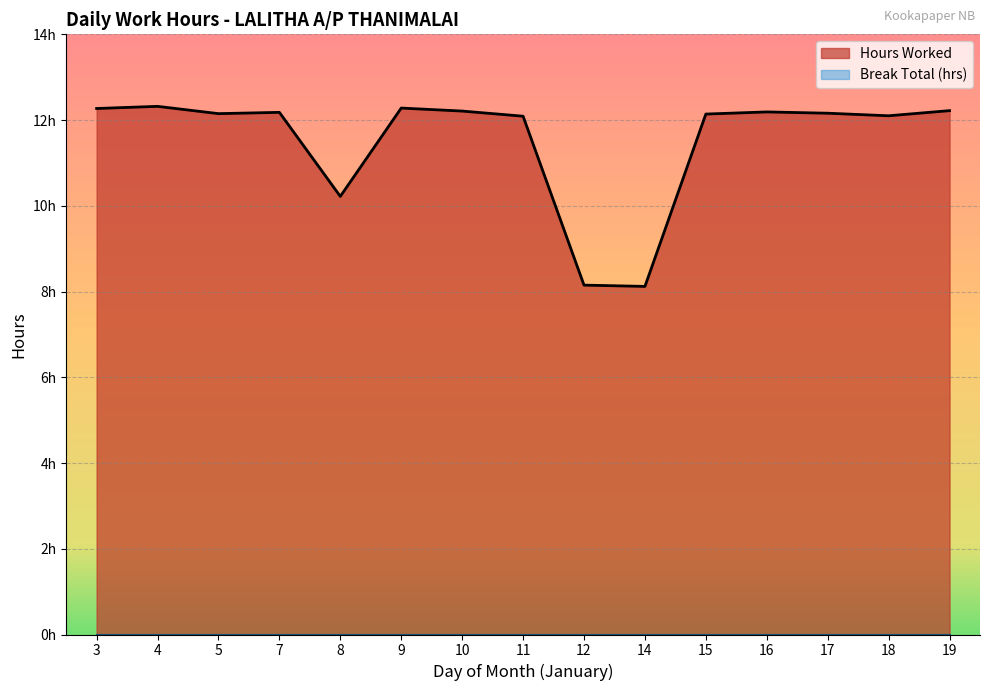

True or false: there are more than 0 points higher than both neighbors.

True